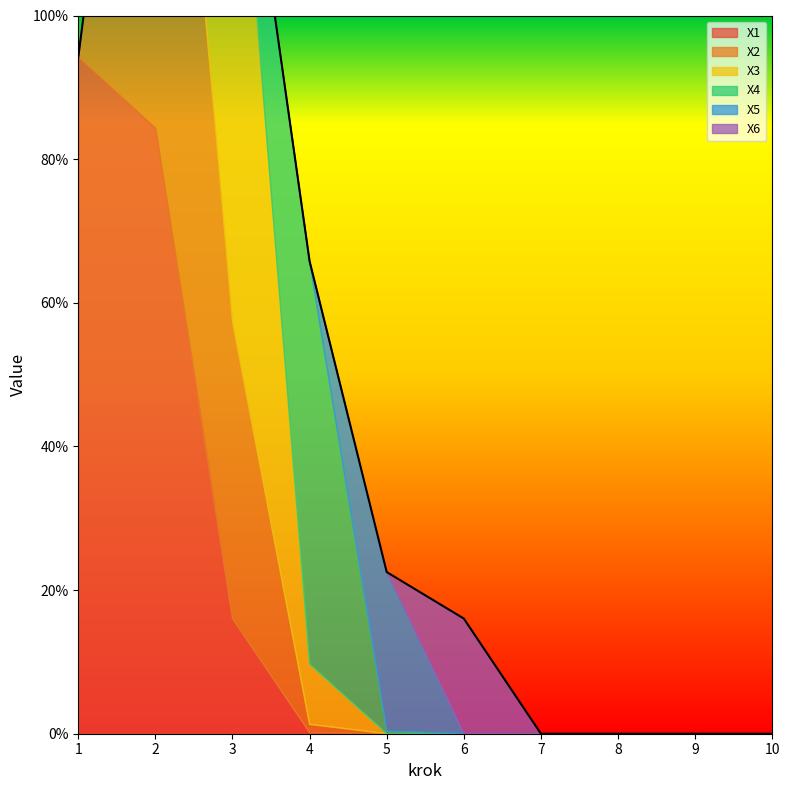

At which category is the sum across all series the highest?

2